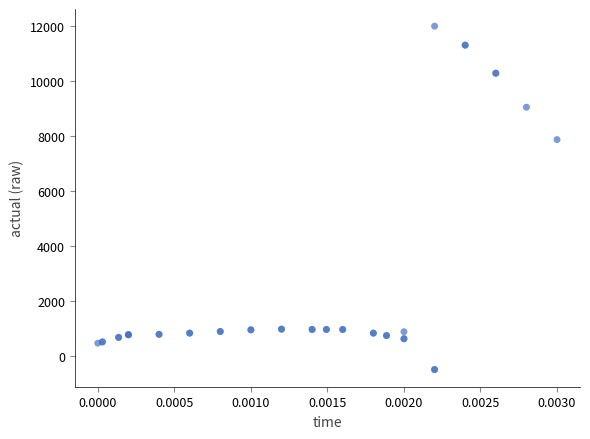

What Y value in the scatter plot is closest to 5764?

7883.6